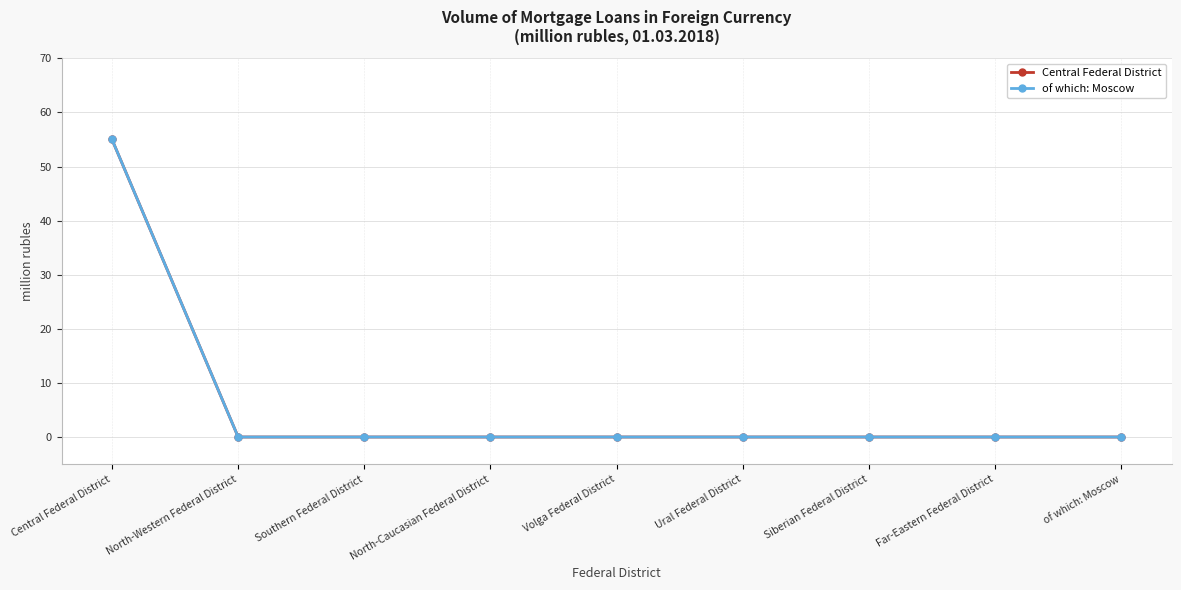

Is this an area chart (filled region under the line)?

No